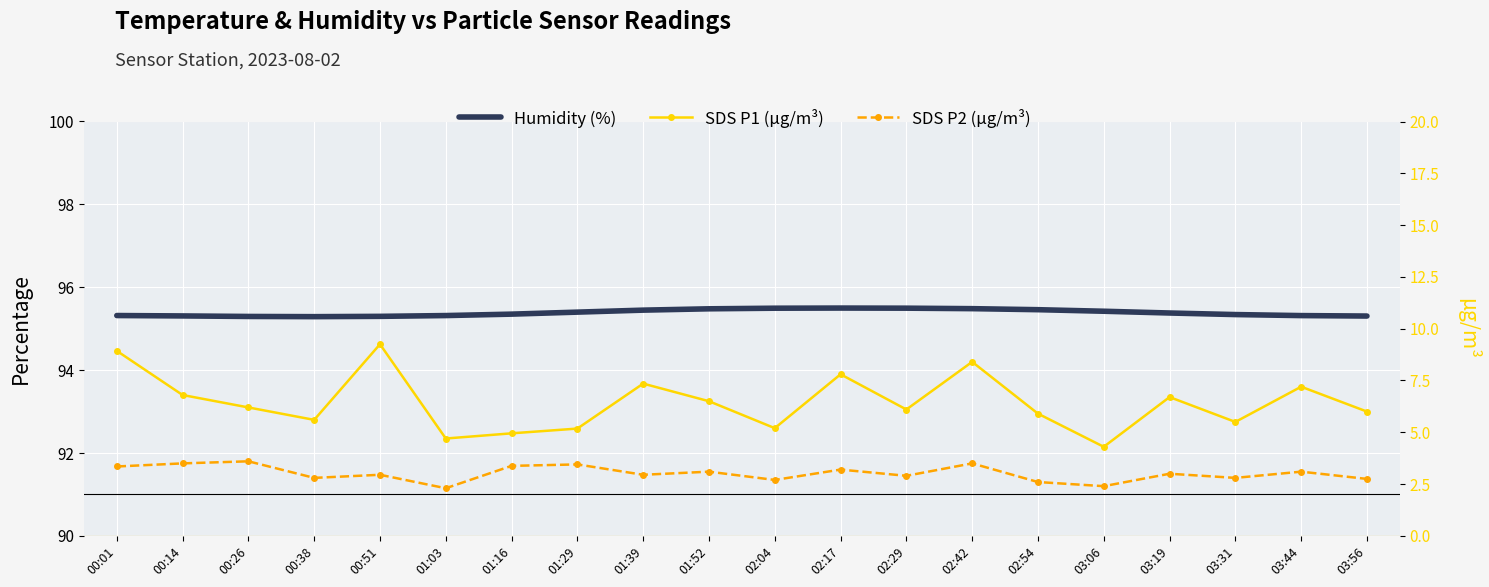

Is the value of SDS P1 (µg/m³) at 02:42 greater than the value of Humidity (%) at 03:06?

No